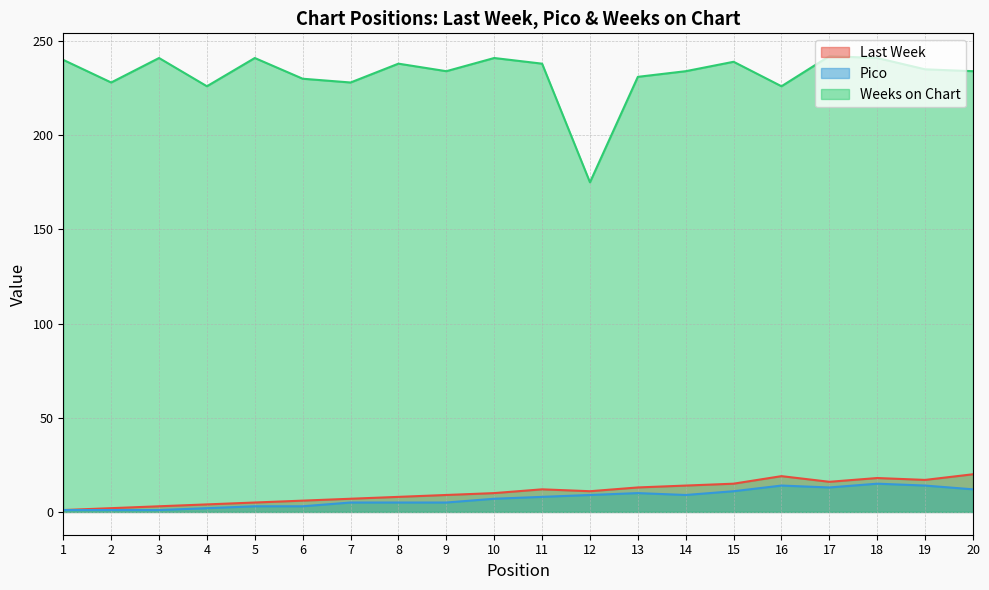

Reading left to right, list all the values displayed in this chart.

Last Week: 1	2	3	4	5	6	7	8	9	10	12	11	13	14	15	19	16	18	17	20
Pico: 1	1	1	2	3	3	5	5	5	7	8	9	10	9	11	14	13	15	14	12
Weeks on Chart: 240	228	241	226	241	230	228	238	234	241	238	175	231	234	239	226	242	241	235	234